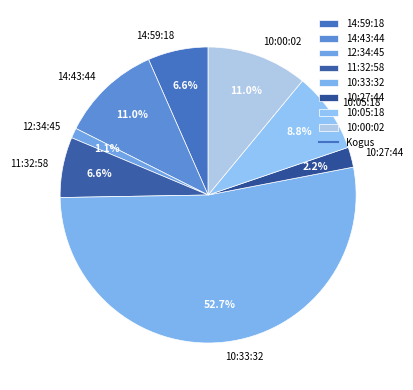

True or false: 14:43:44 accounts for 17% of the total.

False